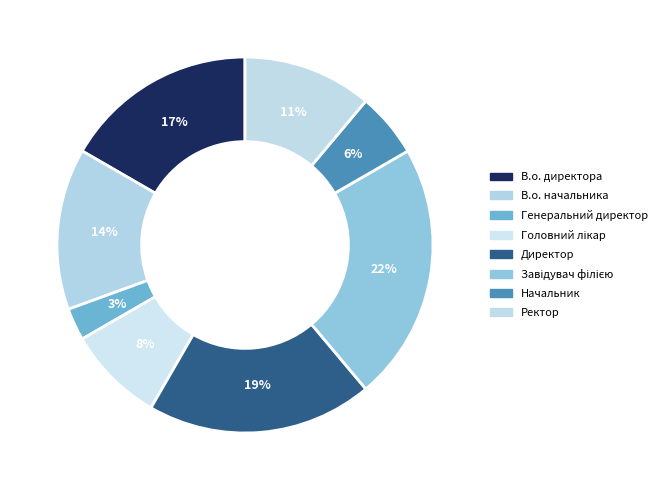

Does В.о. начальника represent more than half of the total?

No